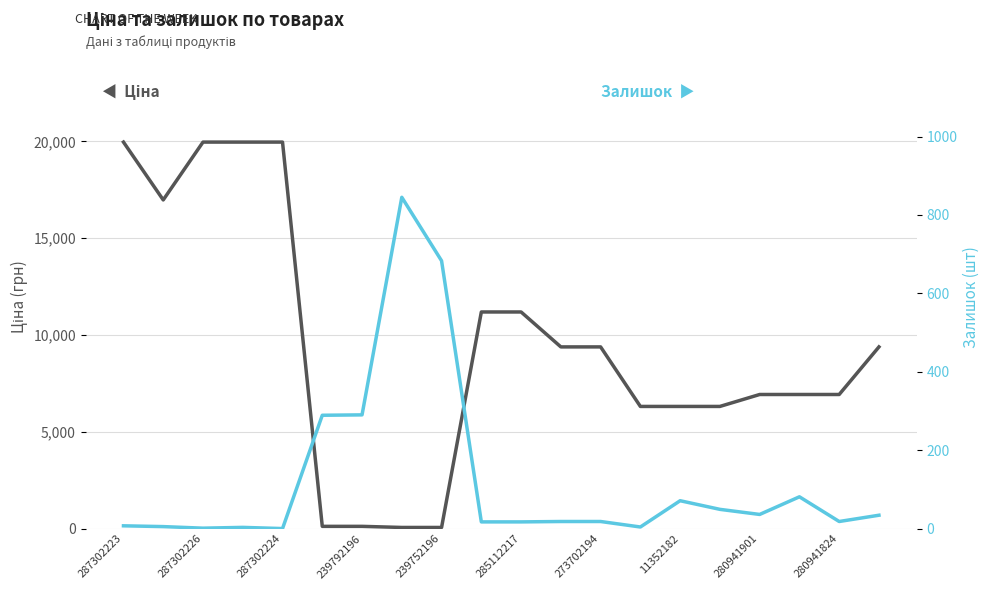

Which label corresponds to the smallest value in the chart?

287302224